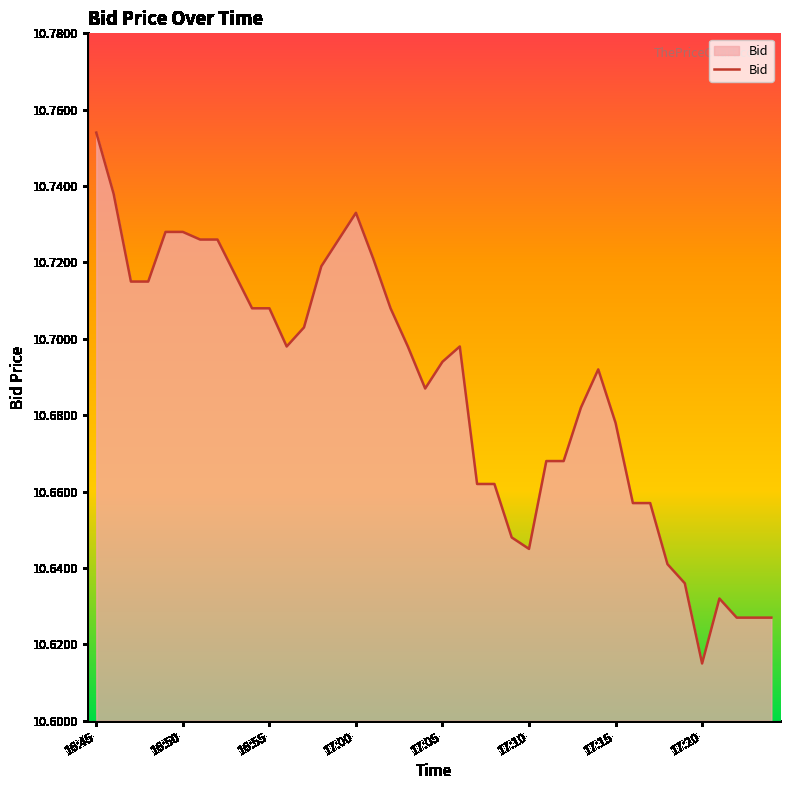

Is it true that the value at 17:00 is 2.5?

False